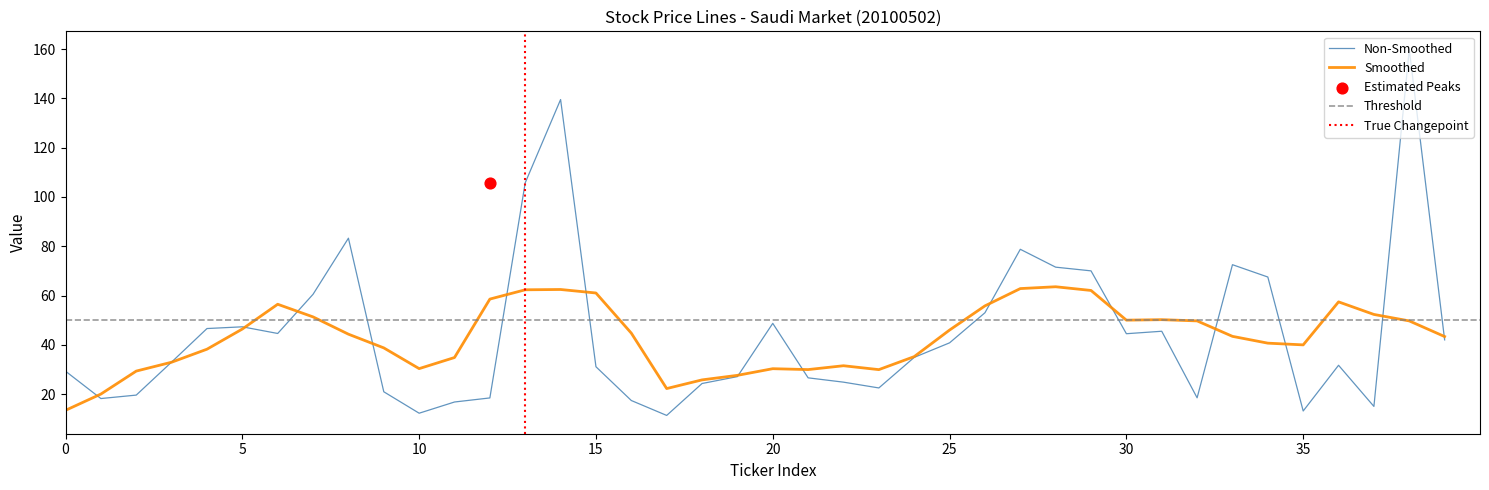

What is the maximum value for Non-Smoothed?

159.8